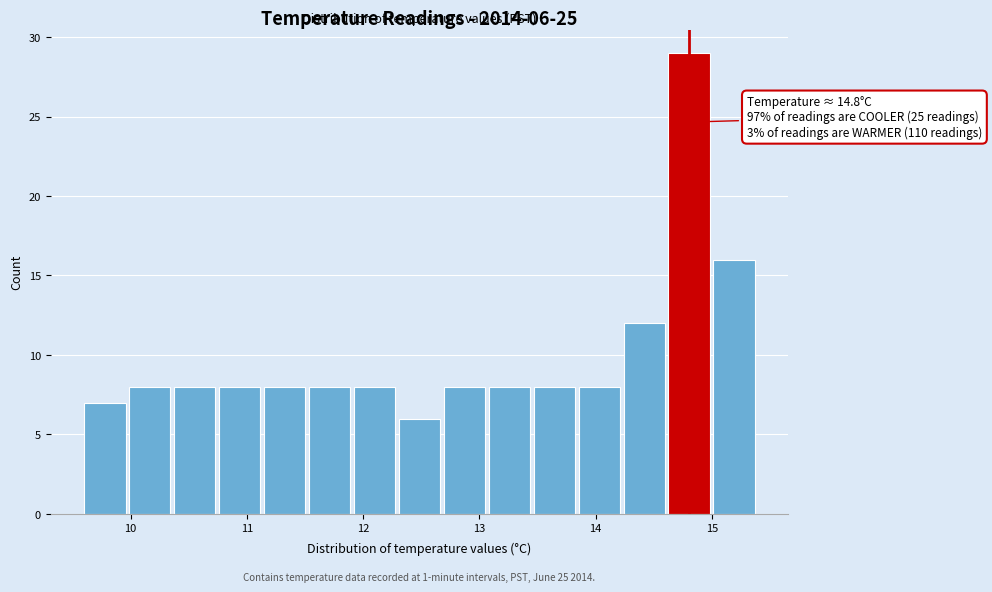

Read against the x-axis, roughly where is the centre of the tallest bar?

14.8